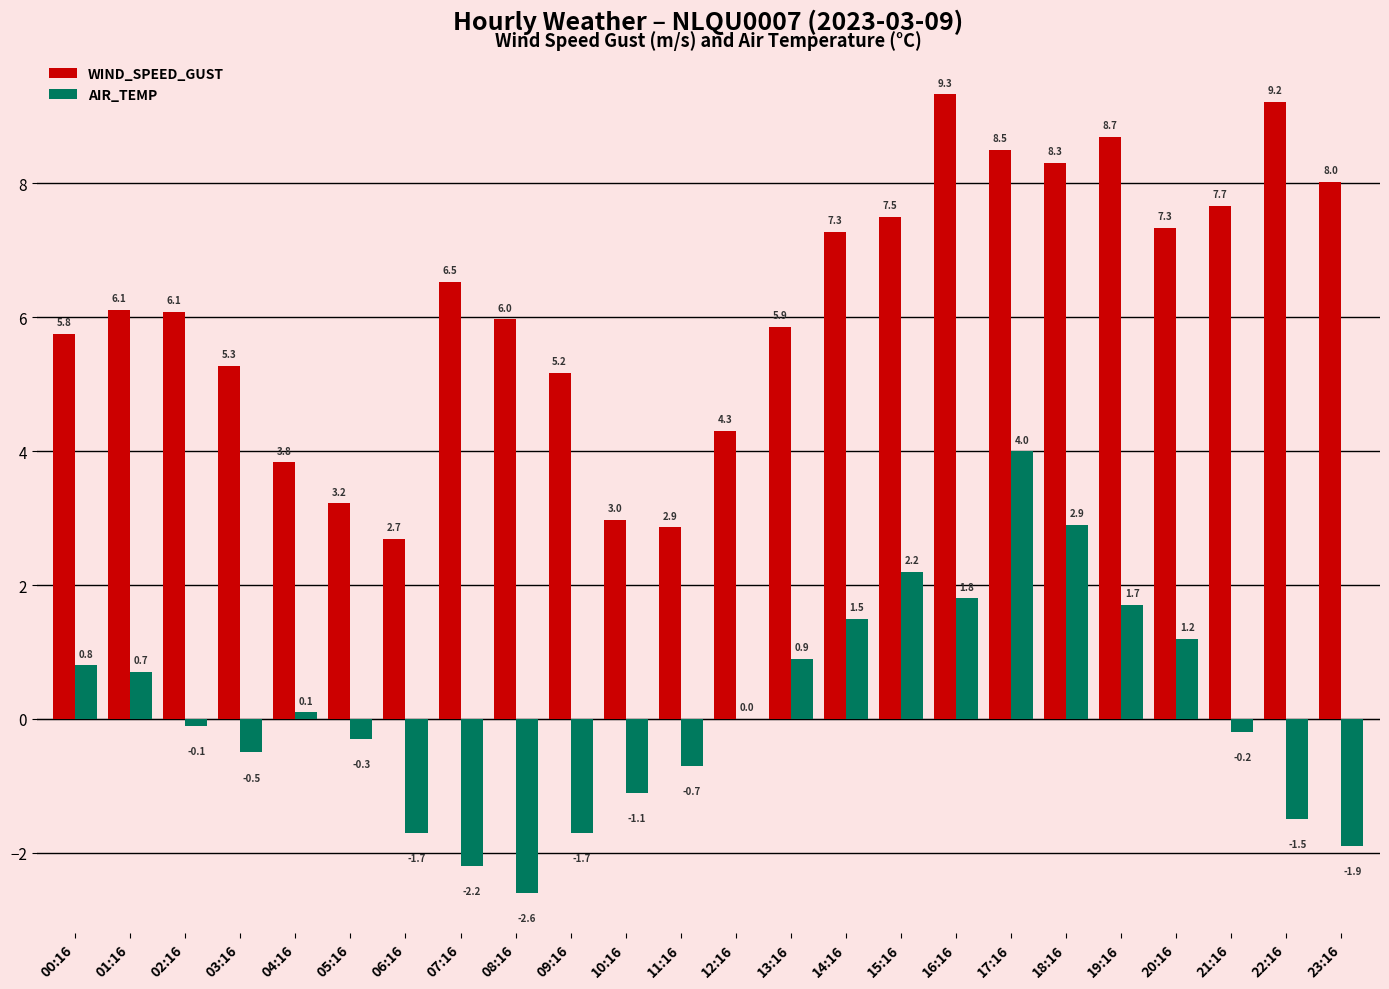

Which series has the largest total across all categories?

WIND_SPEED_GUST